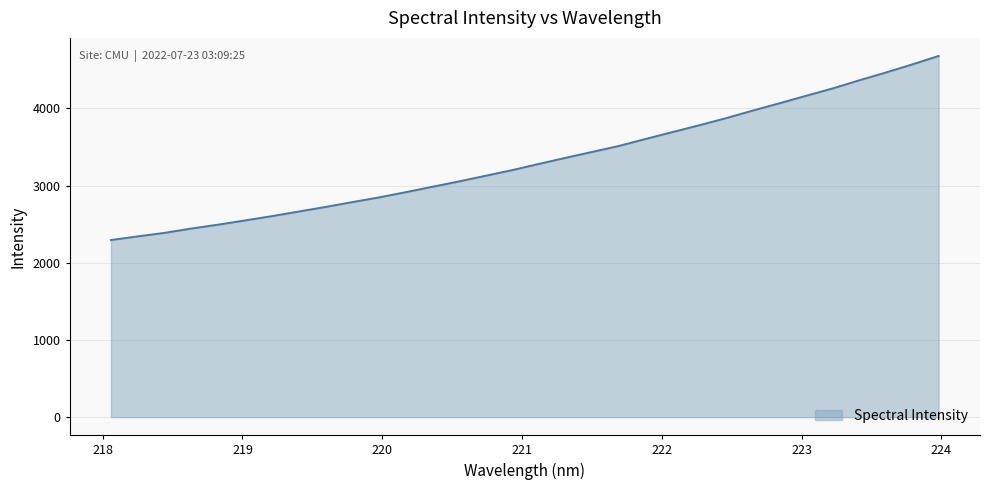

What is the minimum value shown in the chart?

2293.8